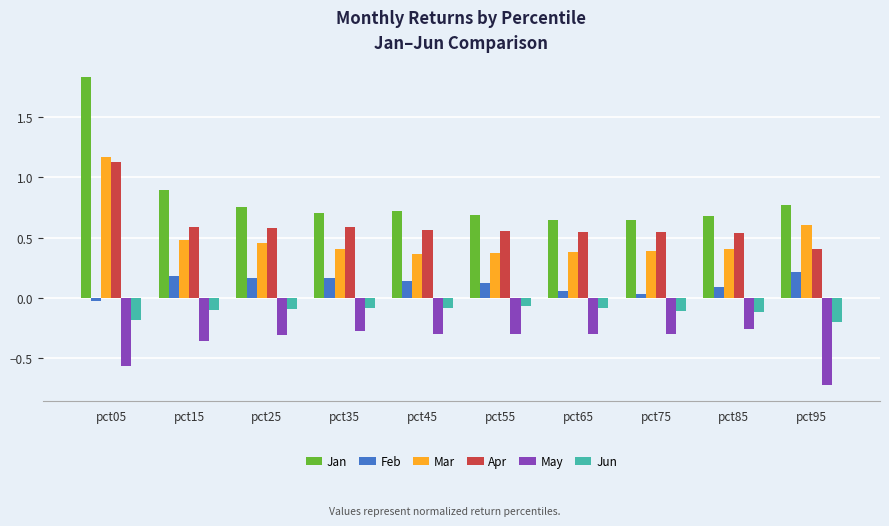

What is the sum of all May values?

-3.7